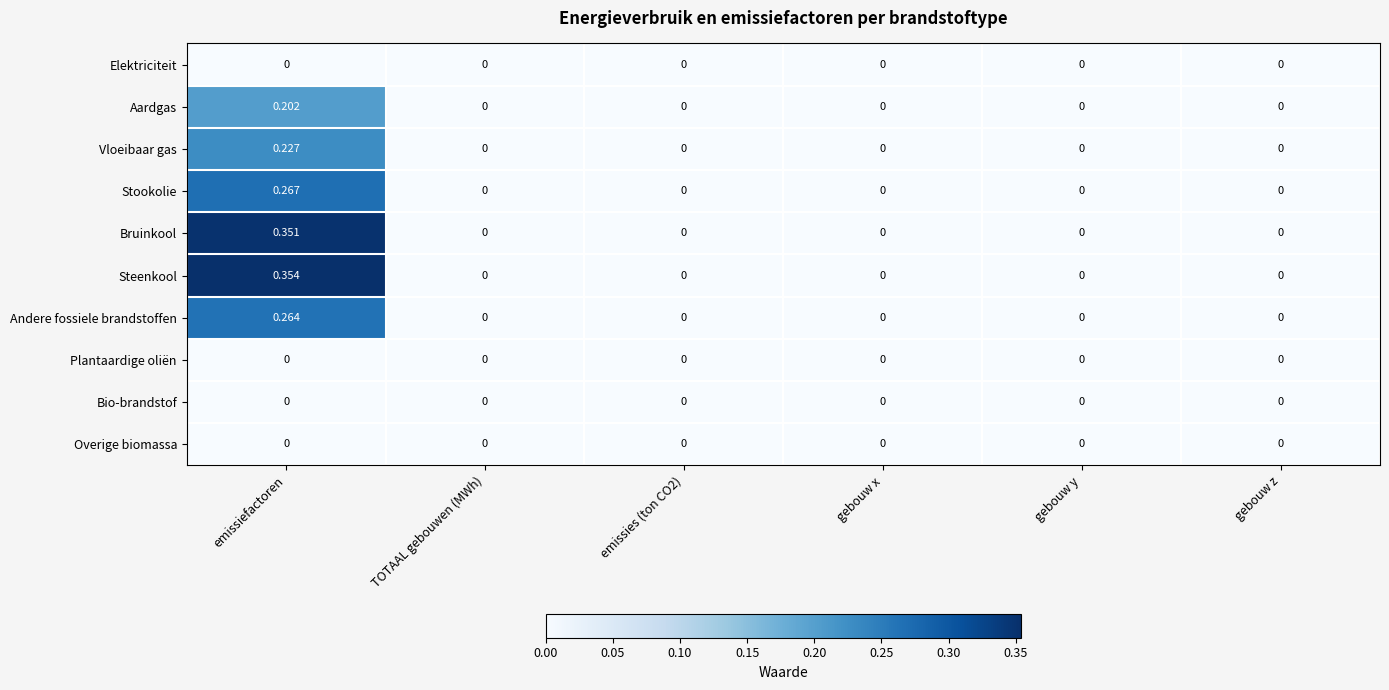

Which category has the highest value across all series?

emissiefactoren